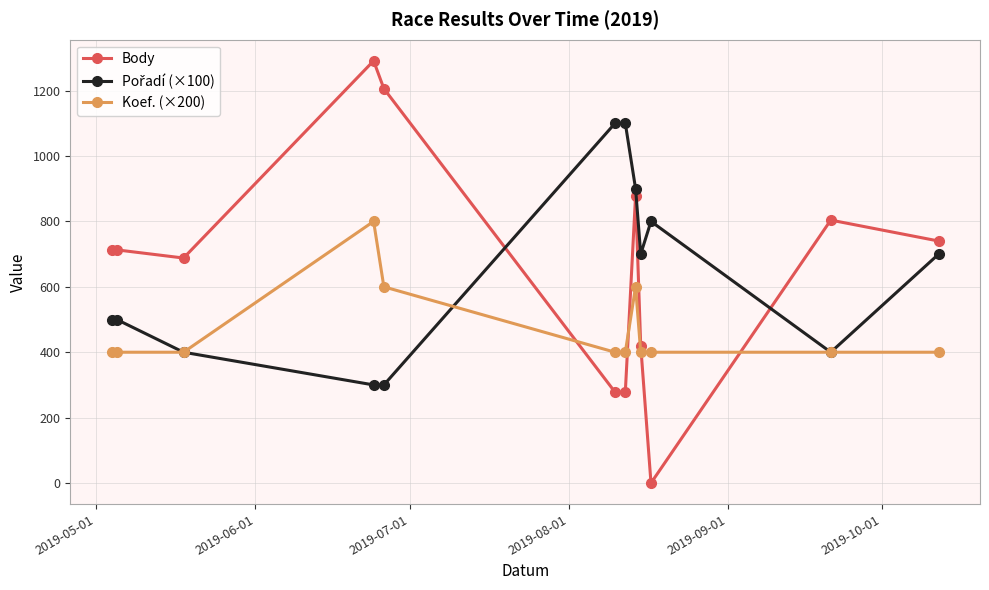

After their last crossing, which series has the higher values: Body or Koef. (×200)?

Body